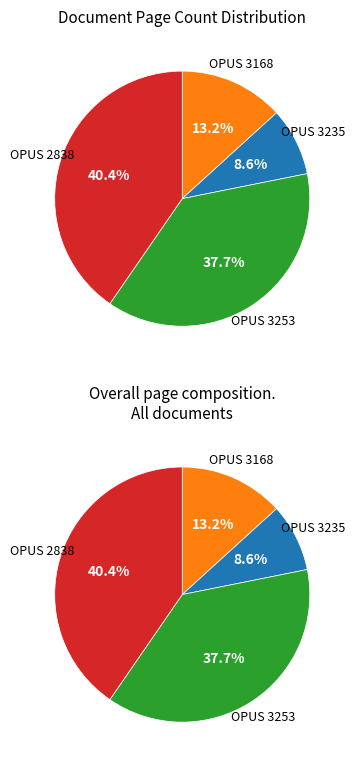

Which has a higher value, 3168 or 2838?

2838